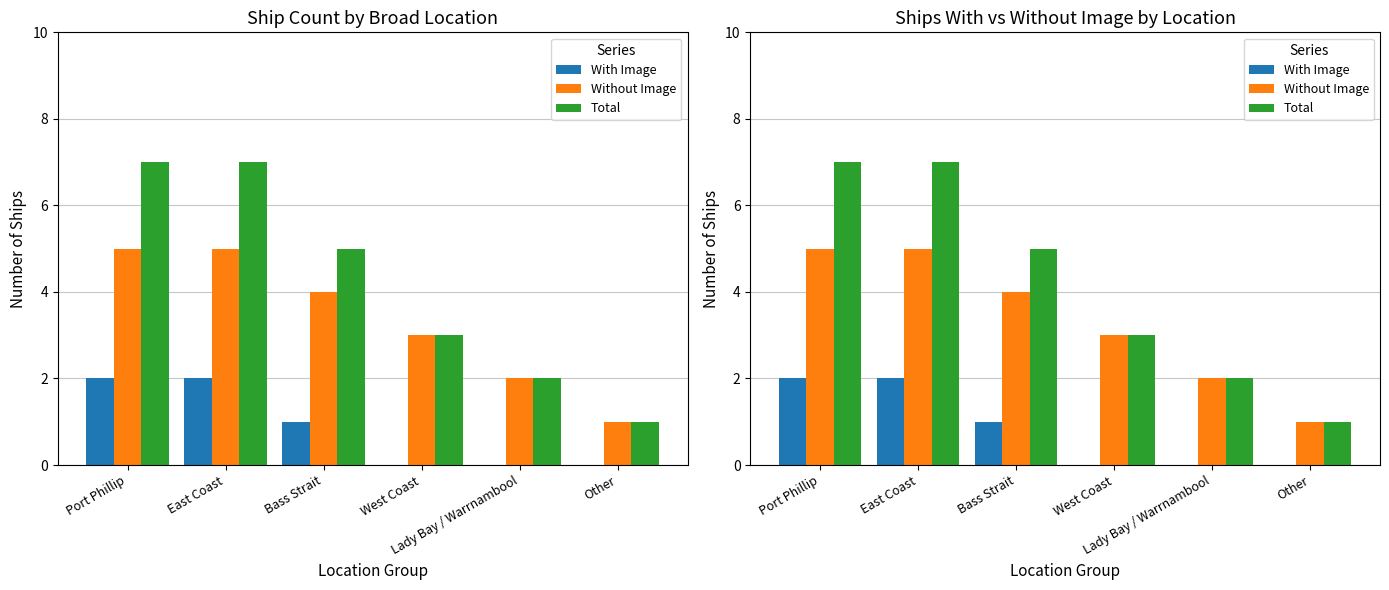

Are the bars horizontal?

No